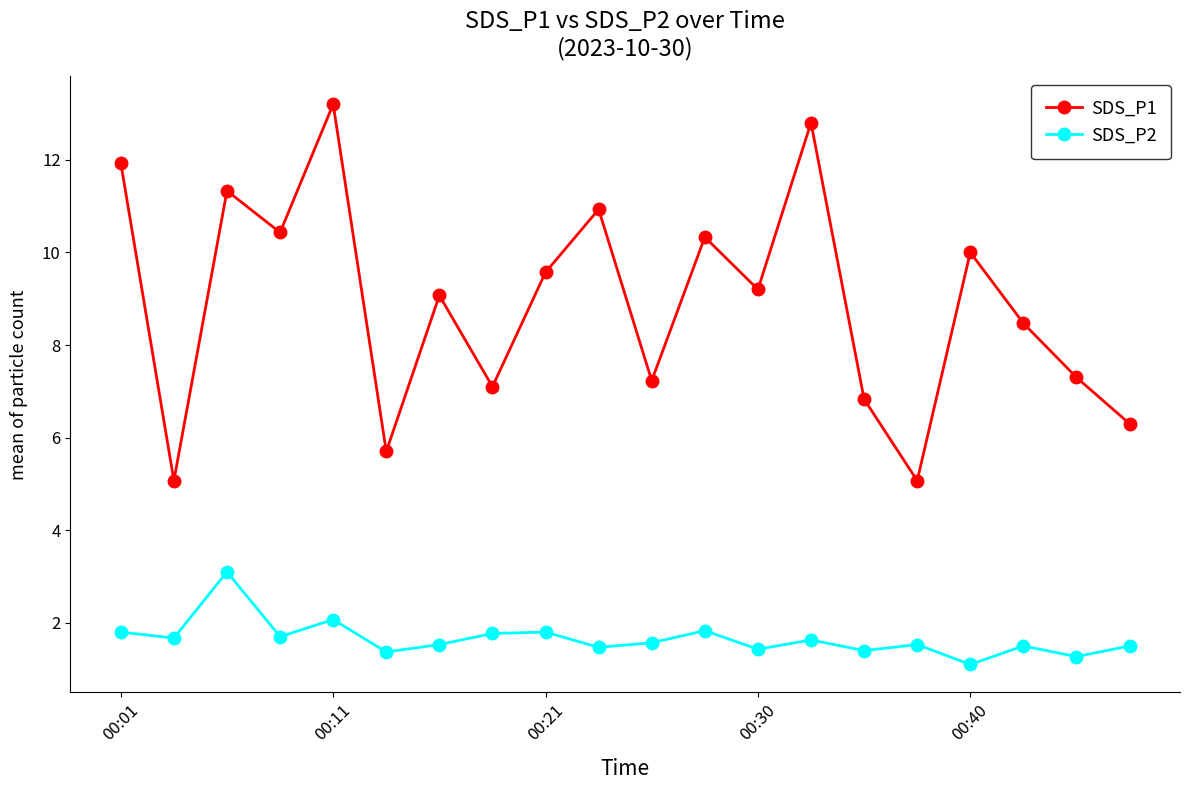

What is the value of the SDS_P2 point at the 19th from the left?

1.3